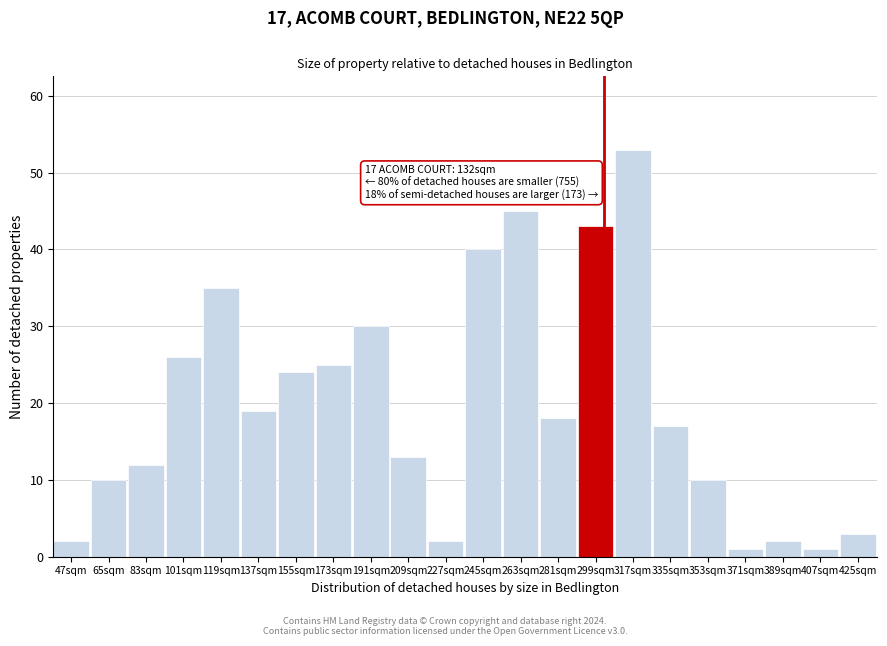

Reading left to right, transcribe all the data shown in this chart.

47sqm=2	65sqm=10	83sqm=12	101sqm=26	119sqm=35	137sqm=19	155sqm=24	173sqm=25	191sqm=30	209sqm=13	227sqm=2	245sqm=40	263sqm=45	281sqm=18	299sqm=43	317sqm=53	335sqm=17	353sqm=10	371sqm=1	389sqm=2	407sqm=1	425sqm=3